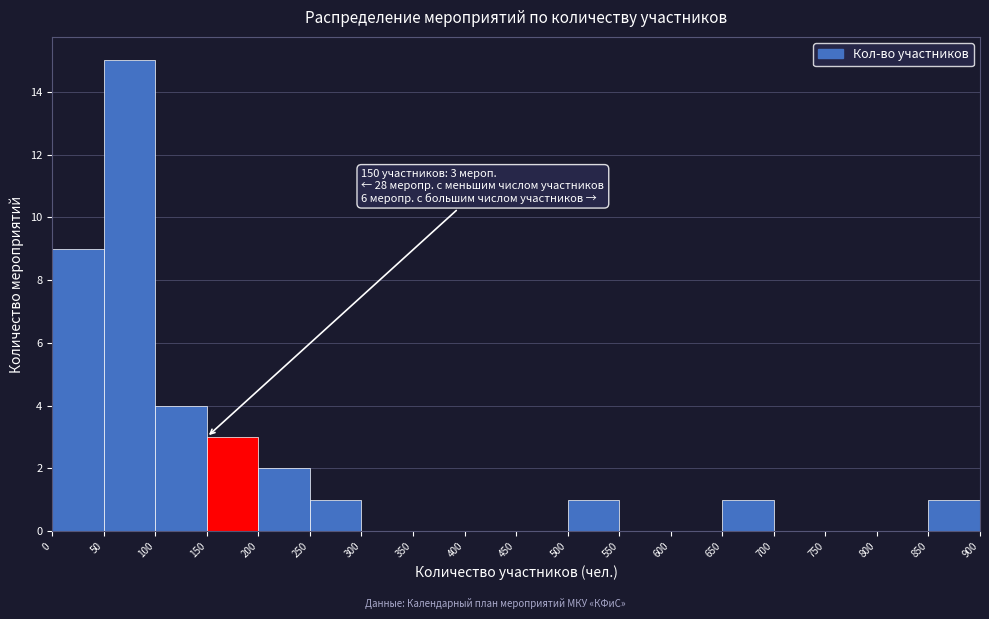

Over which range of the x-axis is the bar tallest?

50 to 100